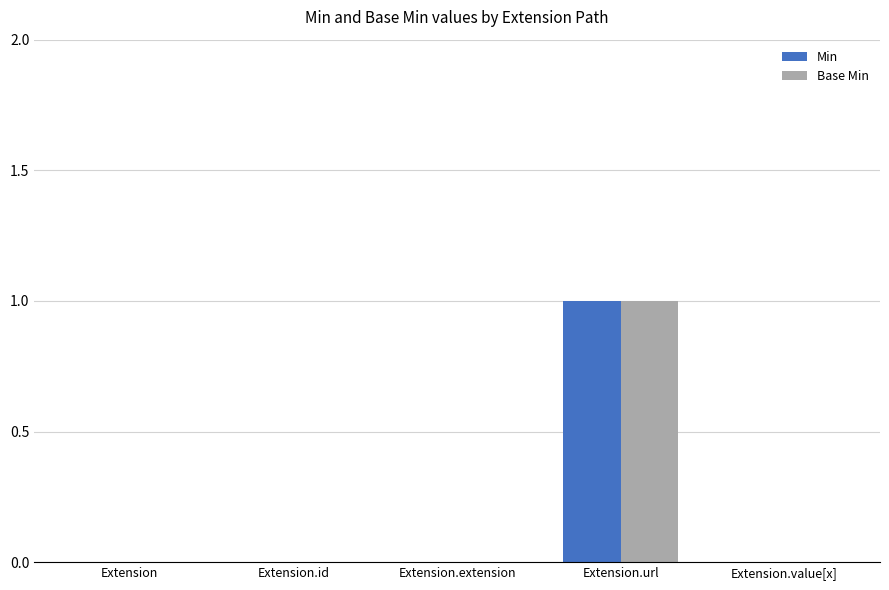

At which category is the sum across all series the highest?

Extension.url